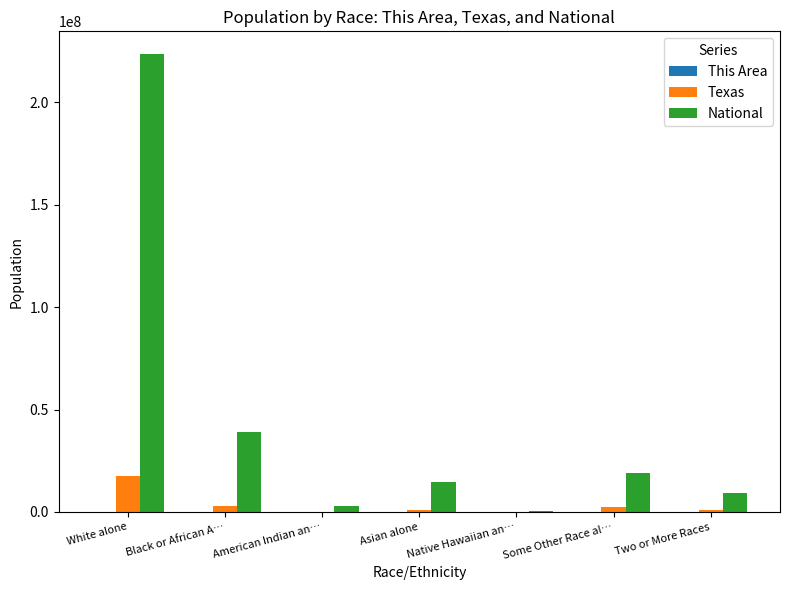

At which category does the chart reach its peak across all series?

White alone